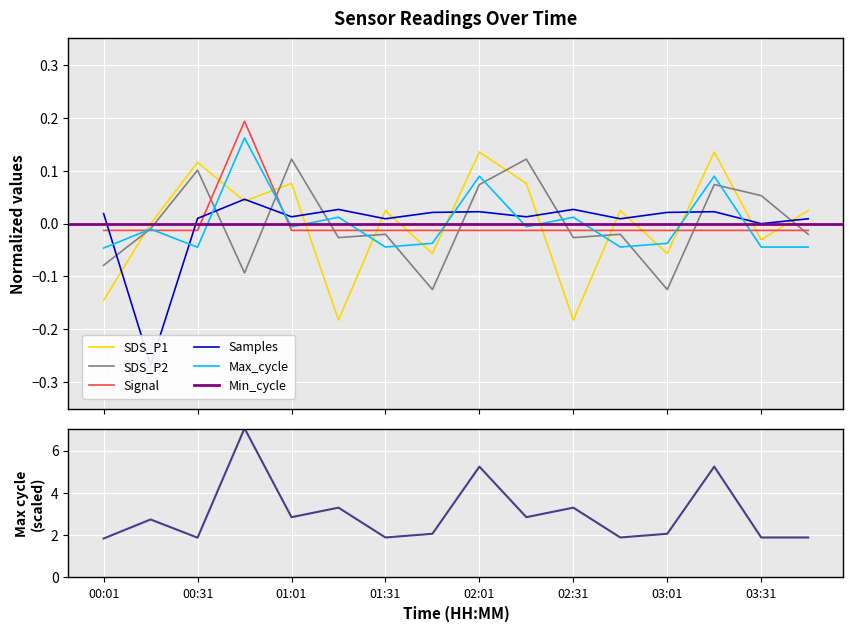

How many intersections are there between SDS_P1 and Samples?

13